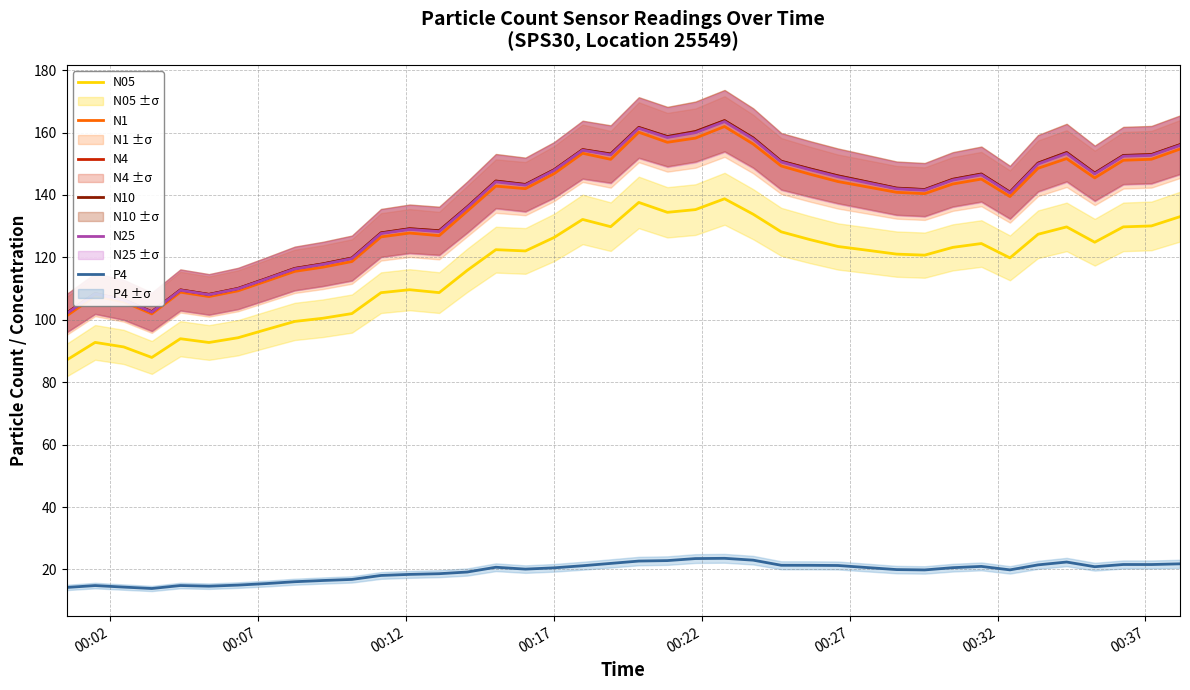

True or false: N05 and N25 intersect in this chart.

False